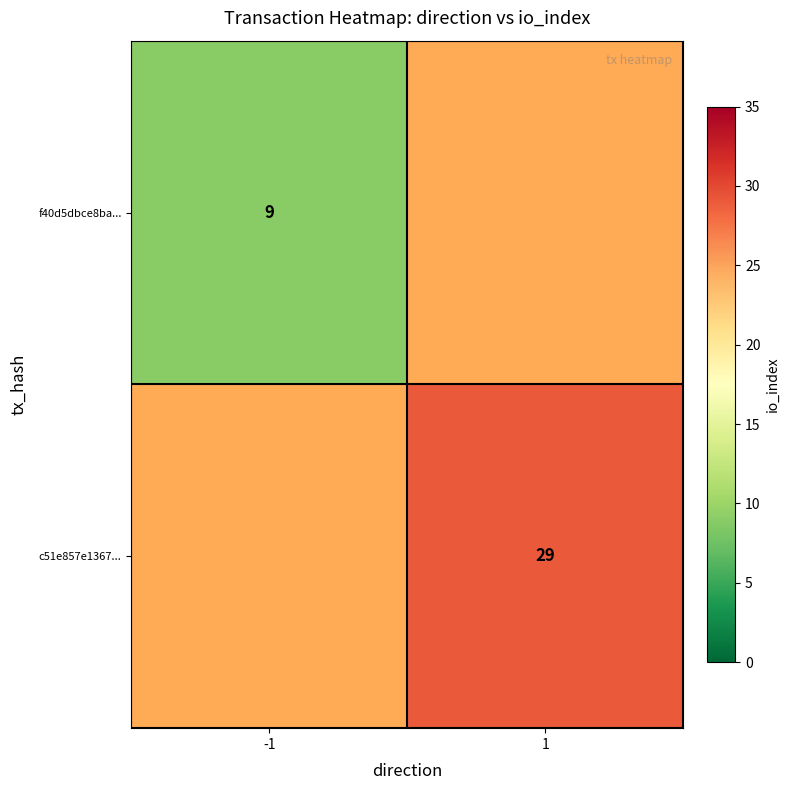

At which category does the chart reach its minimum across all series?

-1